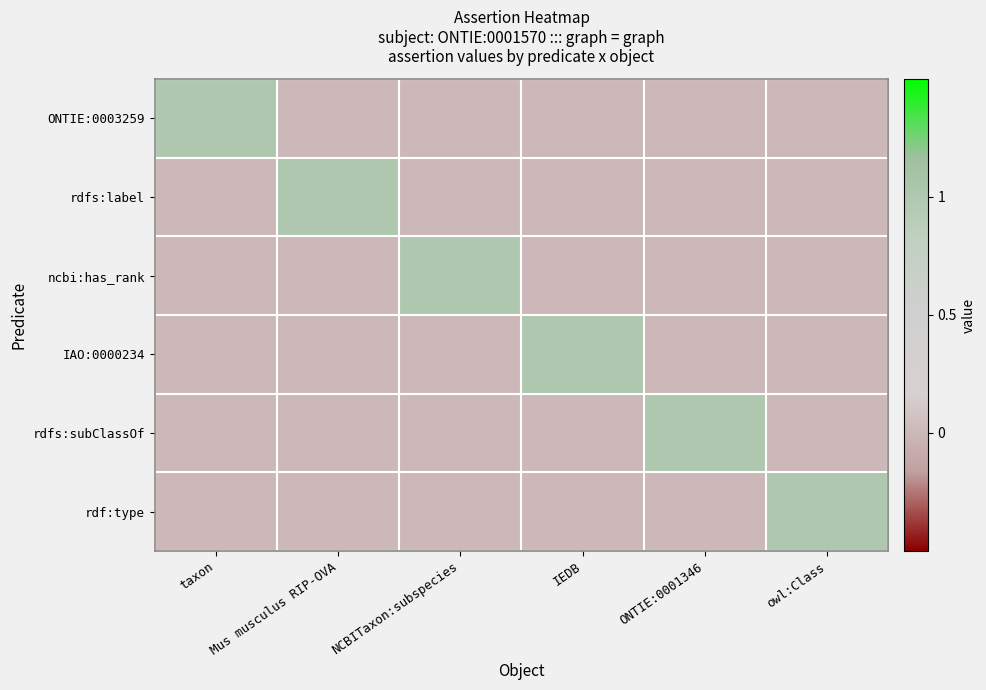

Which series has the largest range (max minus min)?

ONTIE:0003259